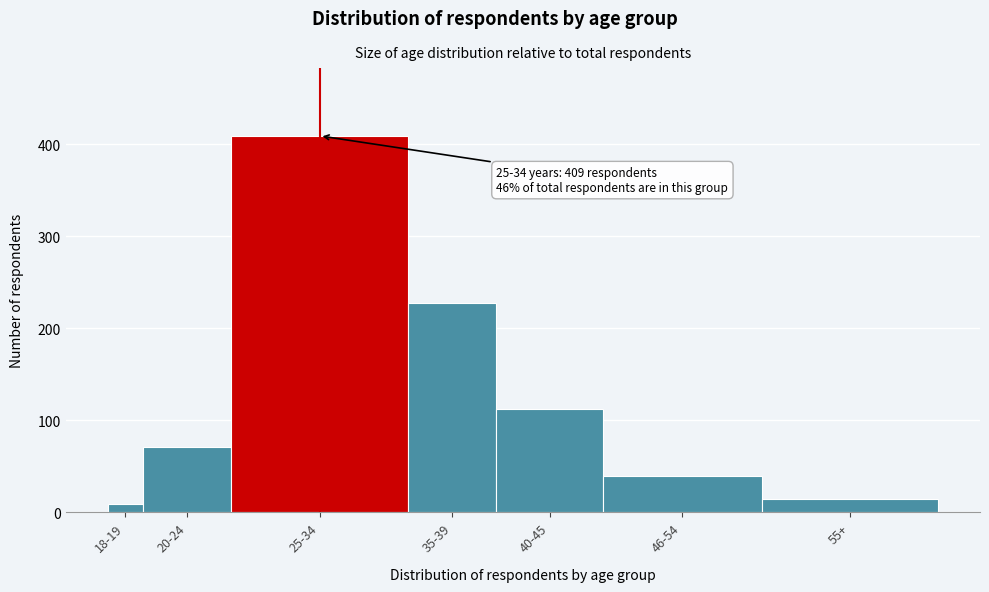

Reading right to left, extract all data points from this chart.

55+=14	46-54=39	40-45=112	35-39=227	25-34=409	20-24=71	18-19=9